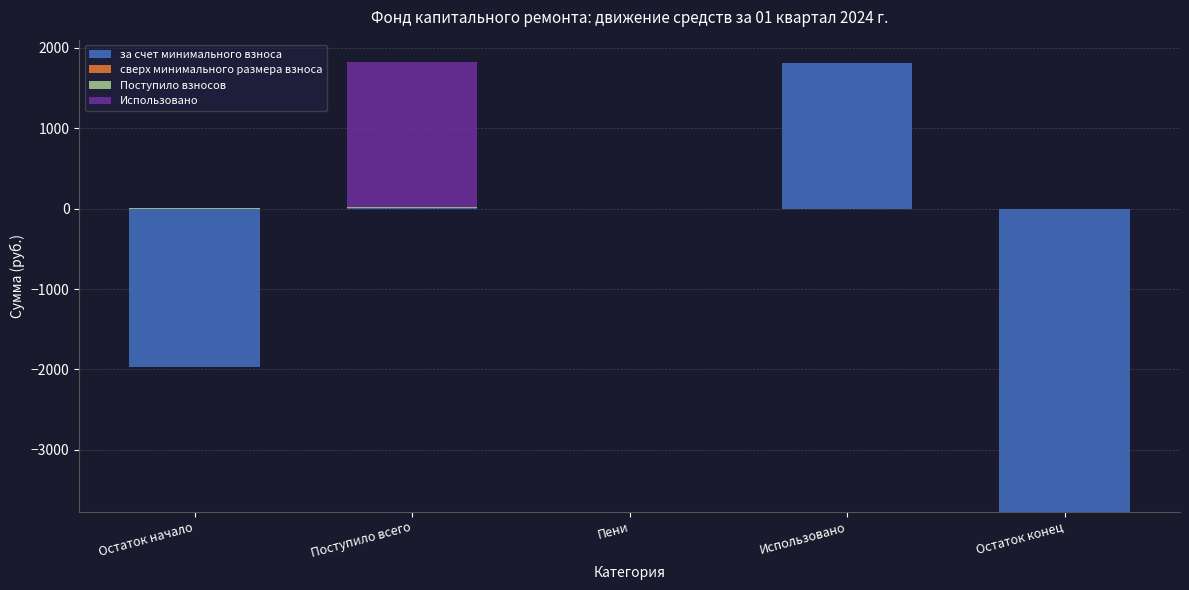

Rank the categories by Поступило взносов value from lowest to highest.

Пени, Использовано, Остаток конец, Остаток начало, Поступило всего